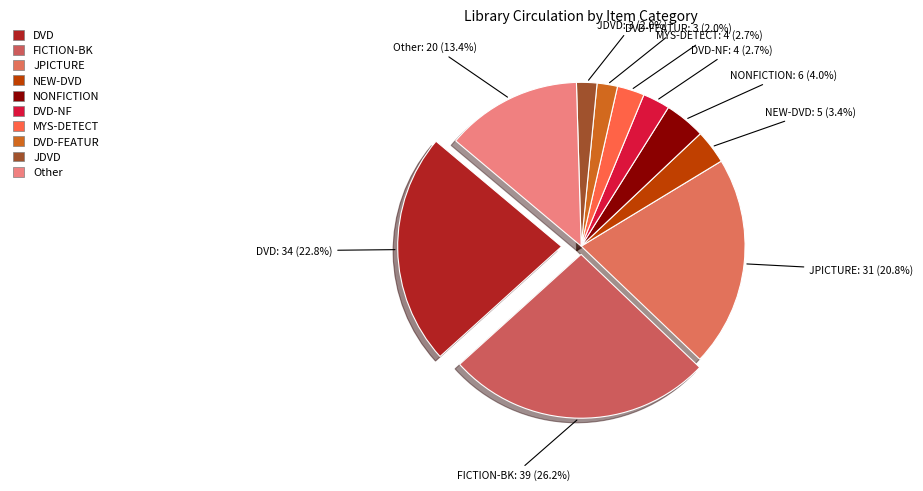

What percentage is the DVD-FEATUR slice, to the nearest percent?

2%